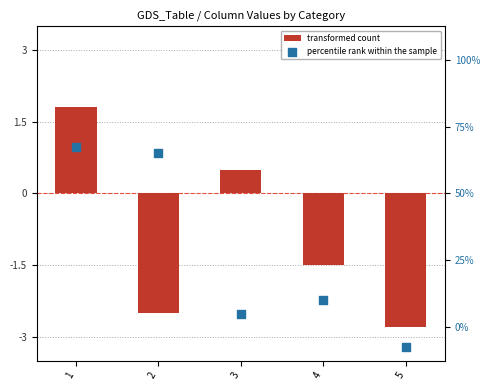

Is the value of transformed count at 1 greater than the value of percentile rank within the sample at 4?

Yes